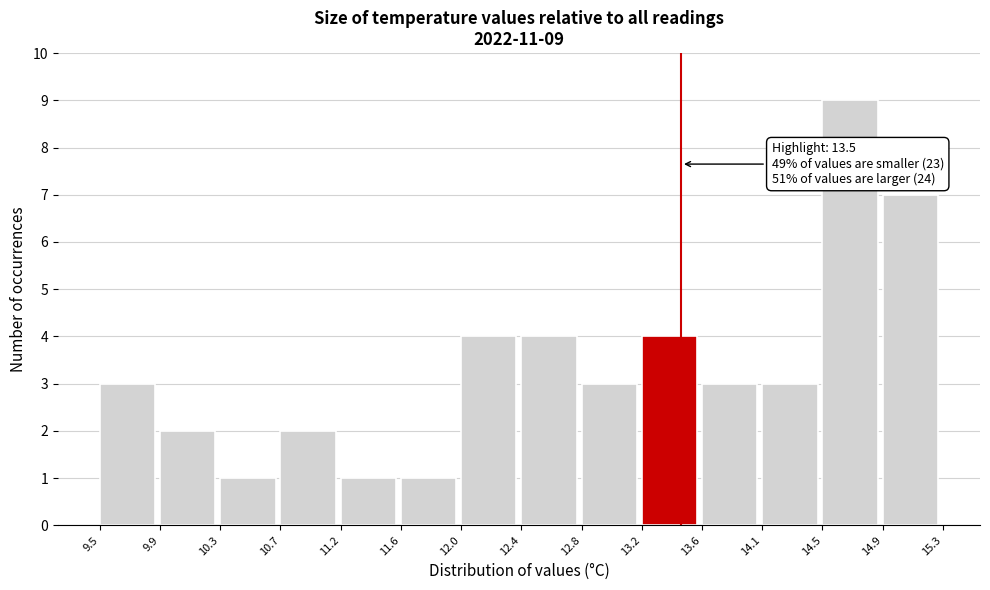

Which range on the x-axis has the tallest bar?

14.5 to 14.9